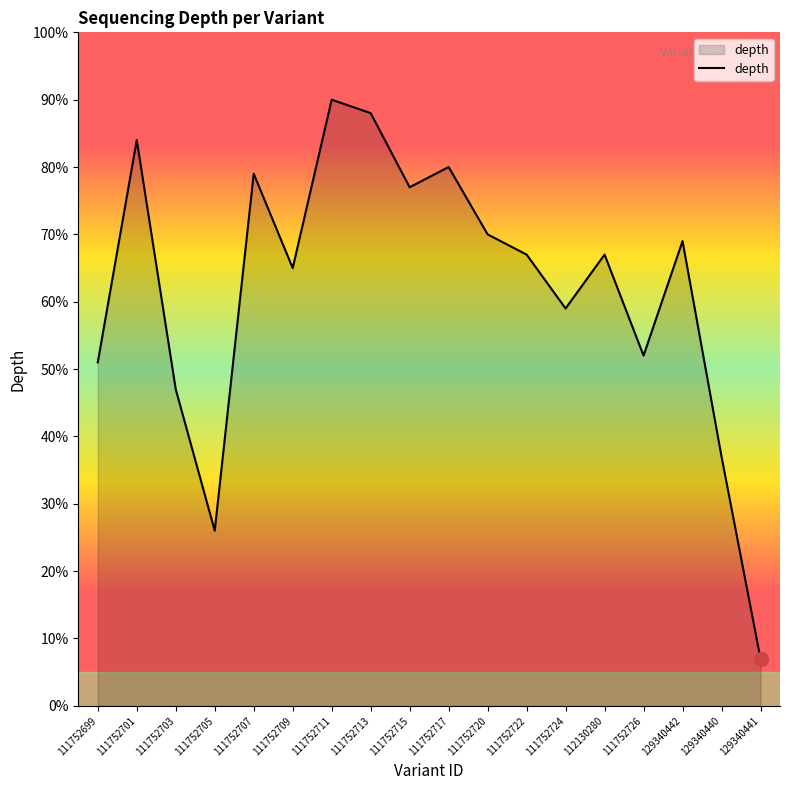

Read the value at 111752726.

52.0